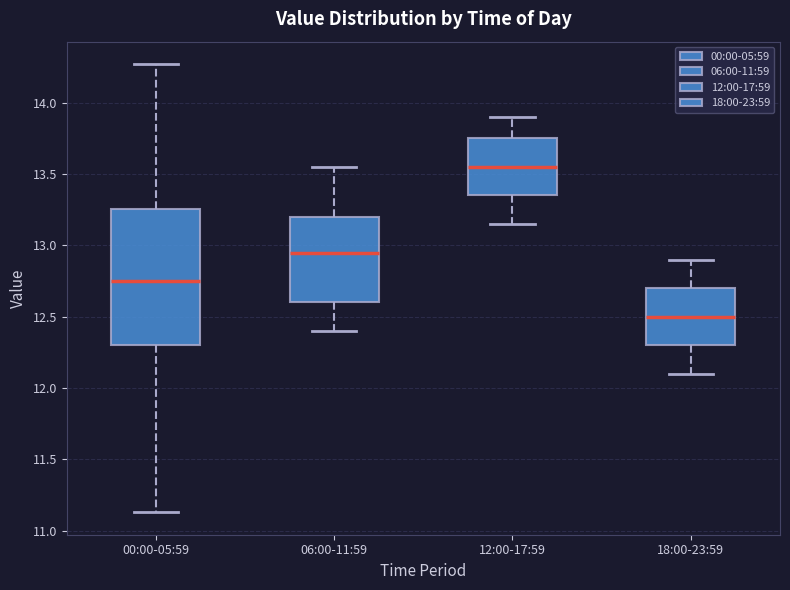

Reading left to right, read every box against the y-axis: the position of its median line, the range the box covers, and the ends of its whiskers. The values are not printed on the chart, so give them approximately, as read against the axis.

00:00-05:59: median 12.75, box 12.30 to 13.25, whiskers 11.15 to 14.25
06:00-11:59: median 12.95, box 12.60 to 13.20, whiskers 12.40 to 13.55
12:00-17:59: median 13.55, box 13.35 to 13.75, whiskers 13.15 to 13.90
18:00-23:59: median 12.50, box 12.30 to 12.70, whiskers 12.10 to 12.90